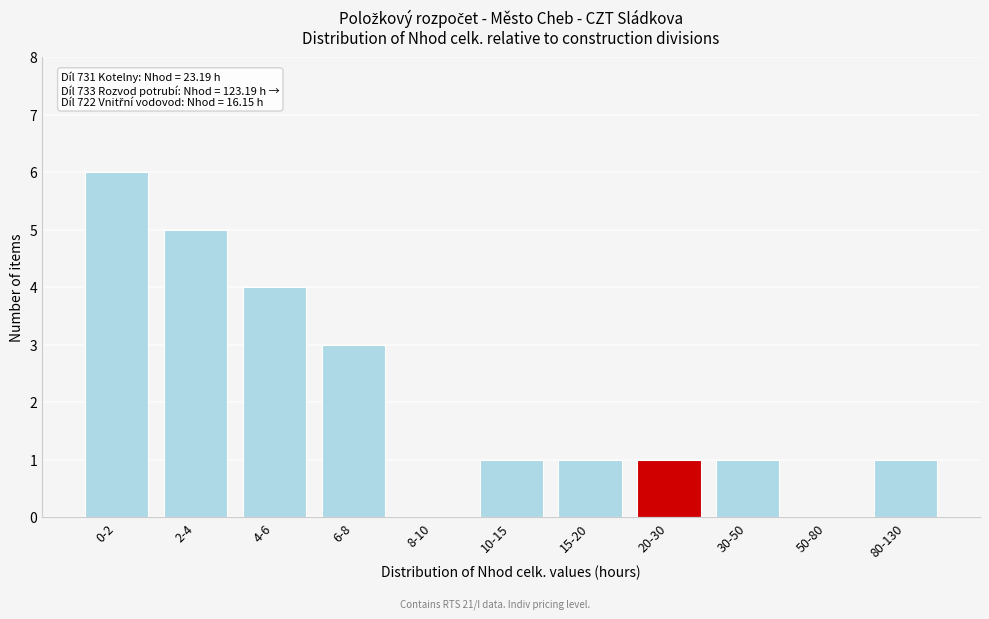

Reading left to right, extract all data points from this chart.

0-2=6	2-4=5	4-6=4	6-8=3	8-10=0	10-15=1	15-20=1	20-30=1	30-50=1	50-80=0	80-130=1